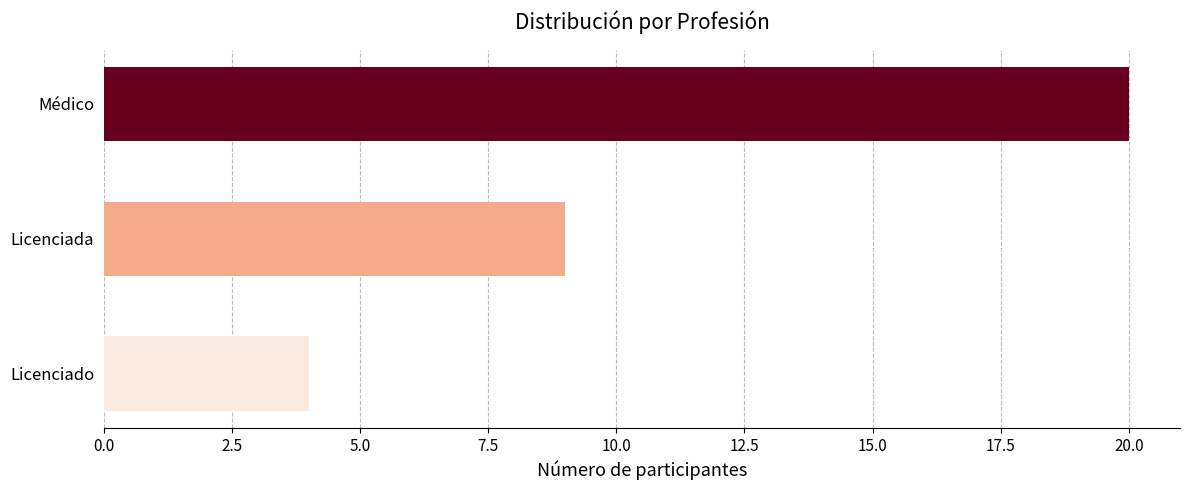

What is the label of the 1st bar from the top?

Médico